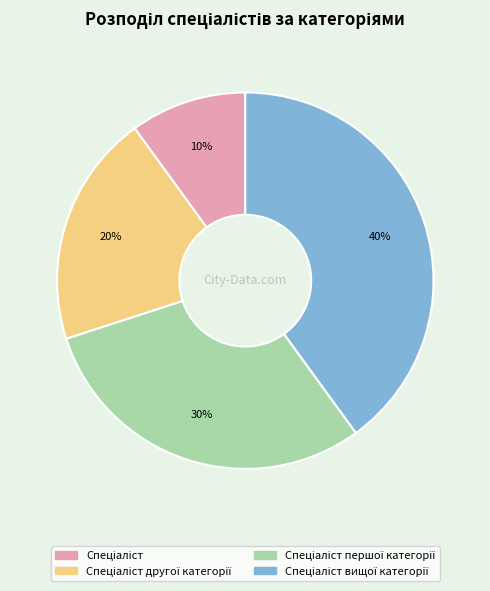

To the nearest percent, what is the difference between the largest and smallest slice percentages?

30%